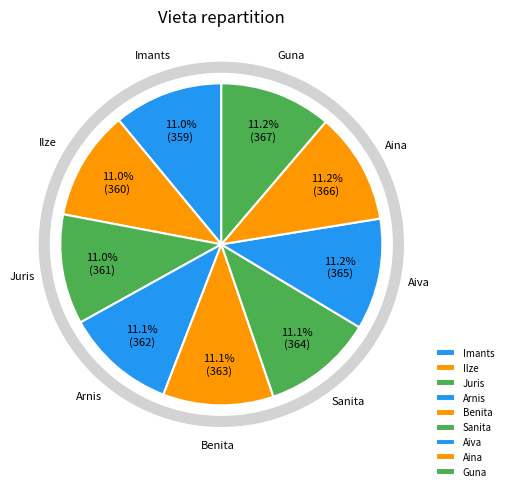

Is it true that Aiva is 5% of the pie?

False